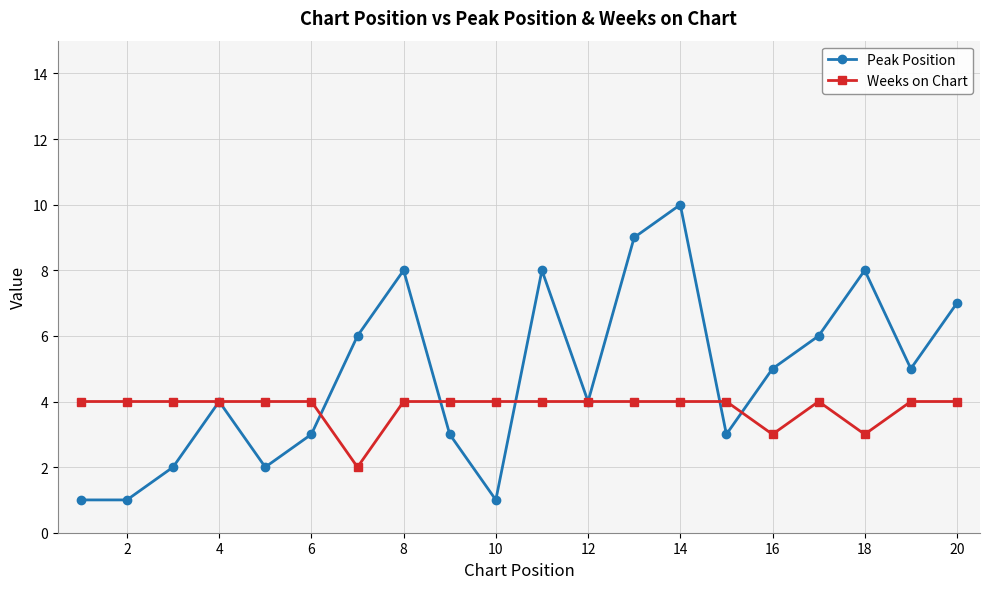

Which series has the widest spread of values?

Peak Position